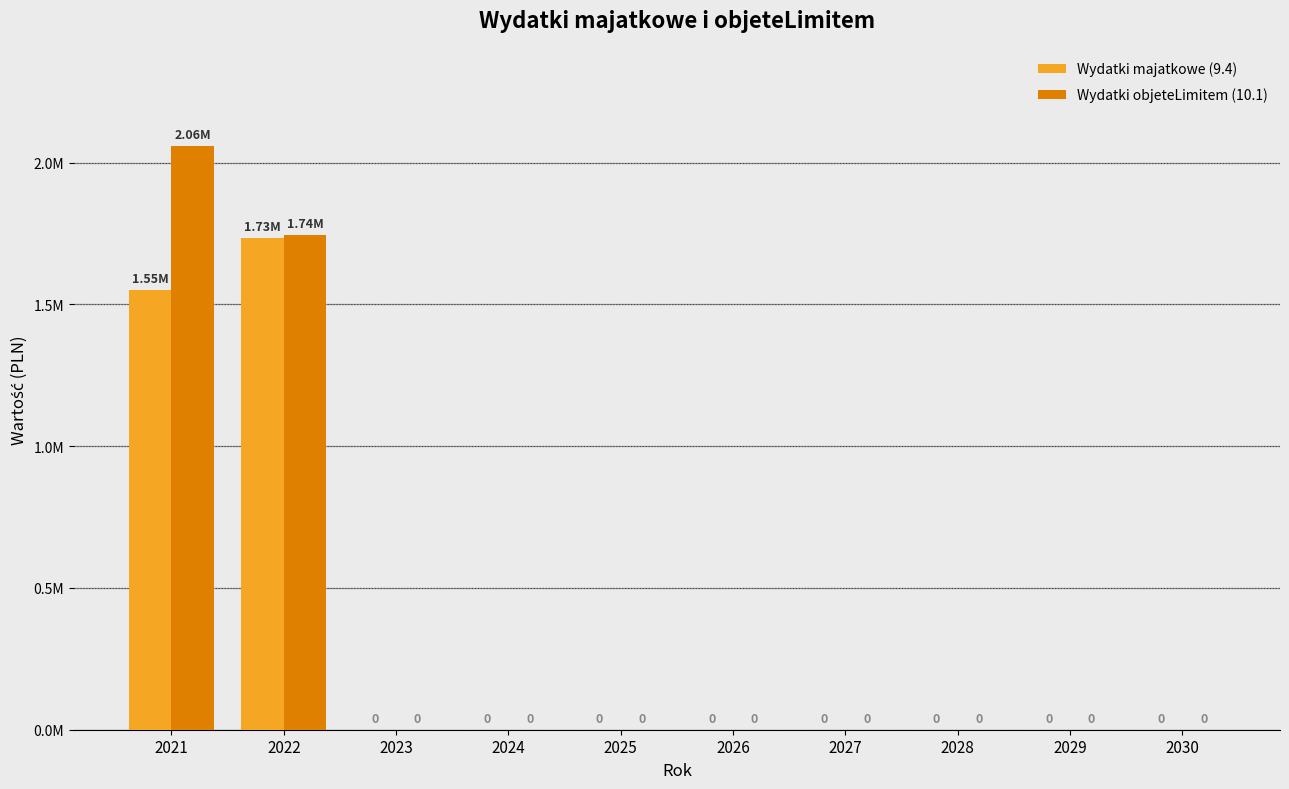

What is the difference between the Wydatki objeteLimitem (10.1) values at 2021 and 2028?

2059019.0